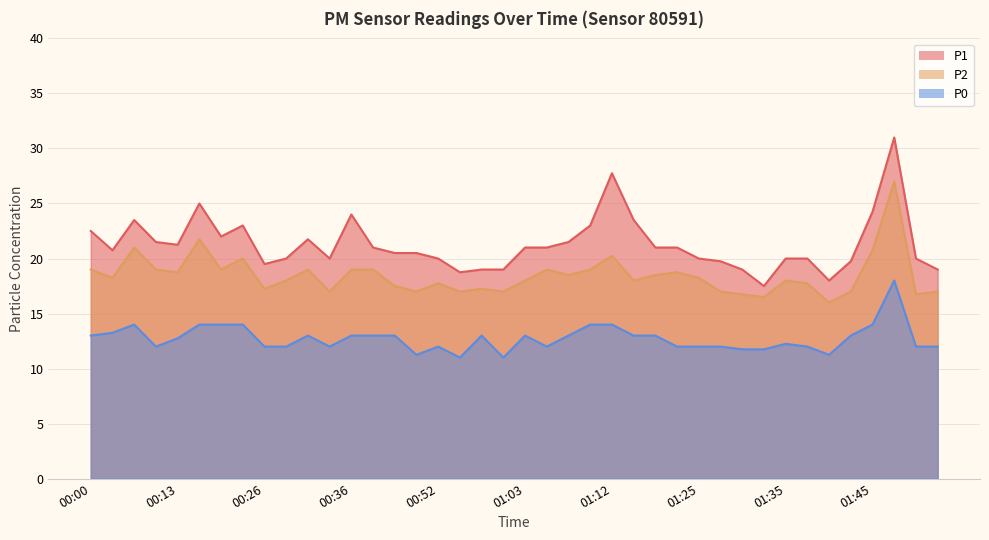

Between 01:08 and 01:33, which series saw the biggest shift?

P1